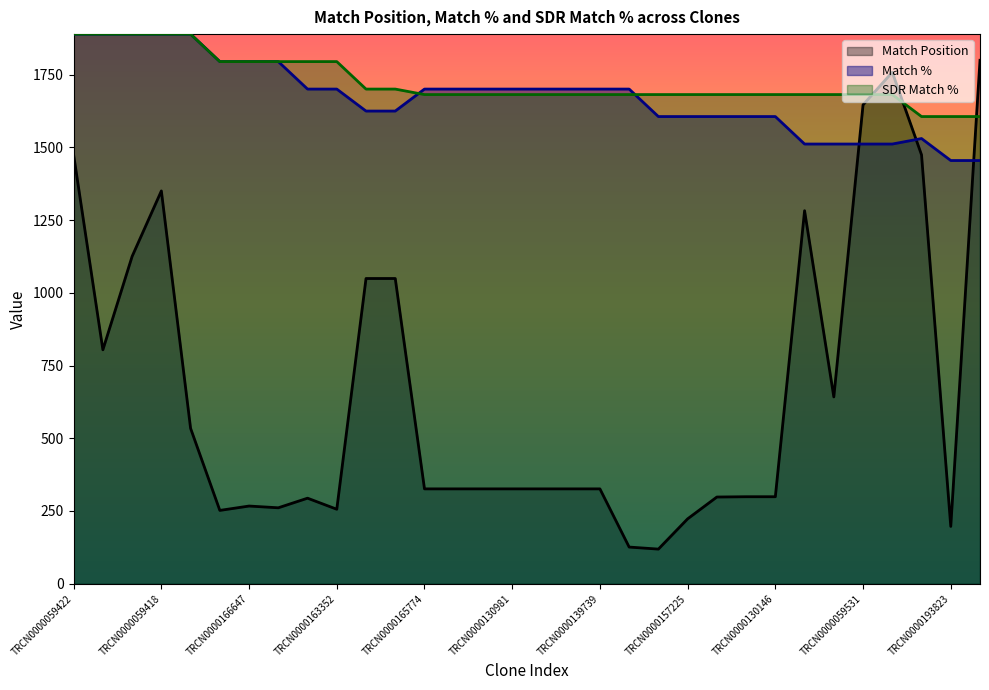

What is the value of the Match % point at the 20th from the left?

1700.1